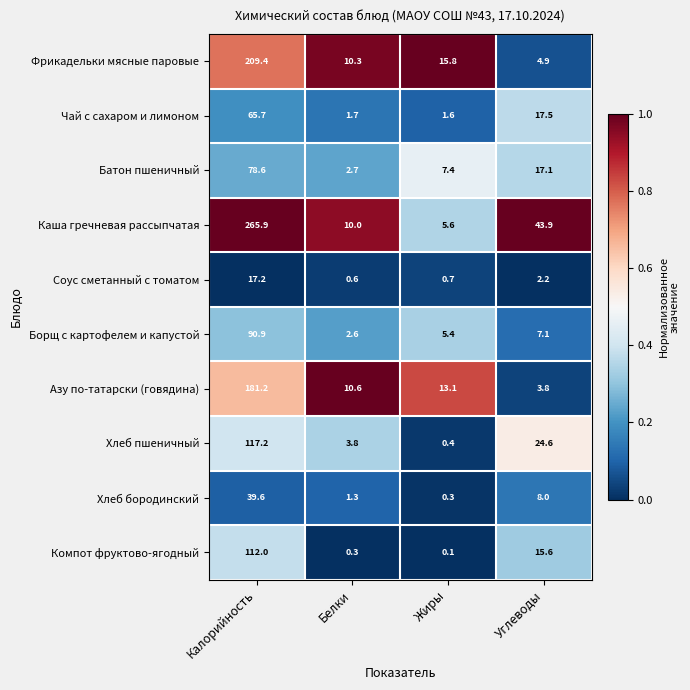

What is the greatest value displayed?

265.9